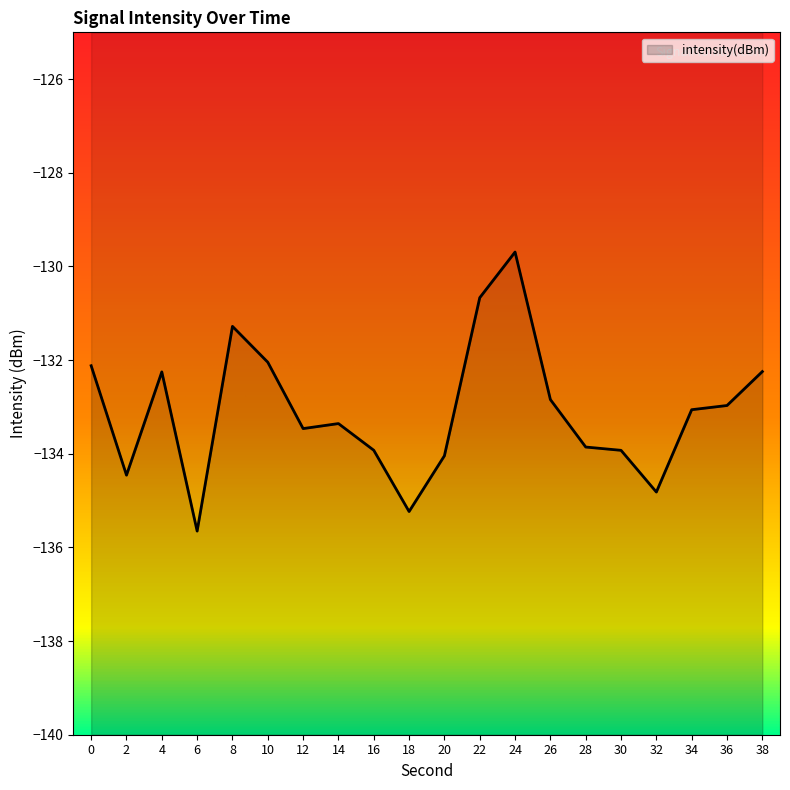

What is the approximate value at 38?

-132.2